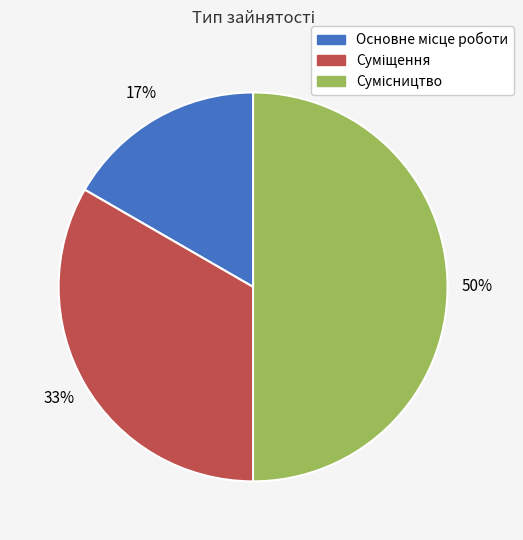

To the nearest percent, what is the difference between the largest and smallest slice percentages?

33%